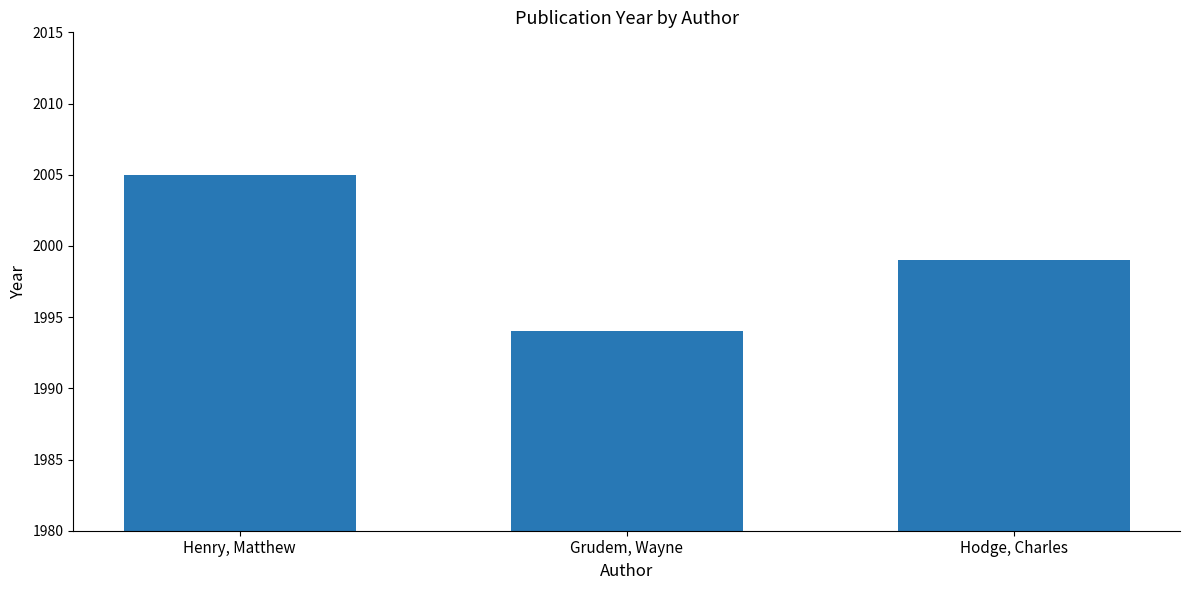

How many values are between 1994 and 2005?

3